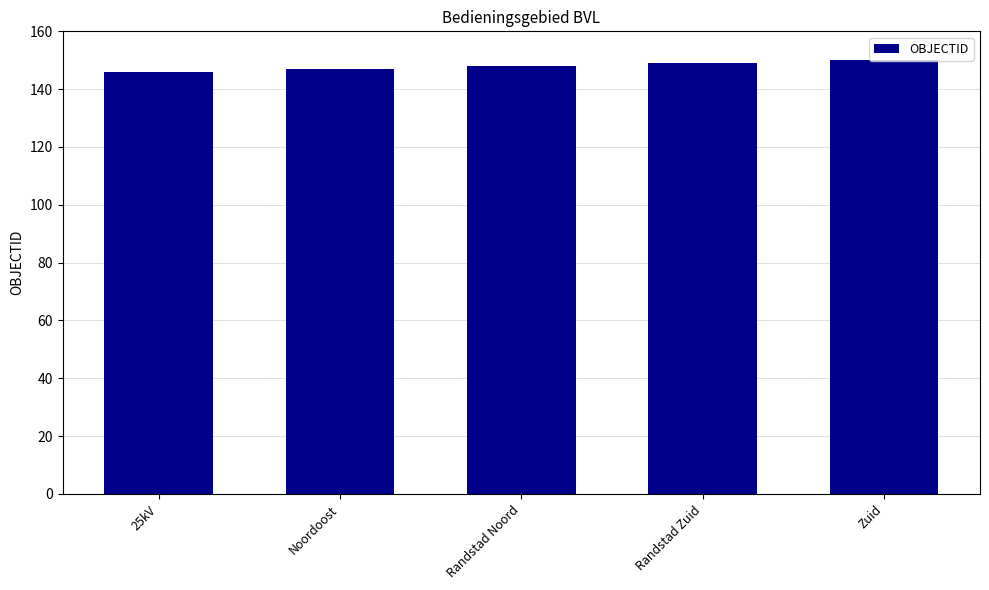

True or false: the data shows 83 at 25kV.

False